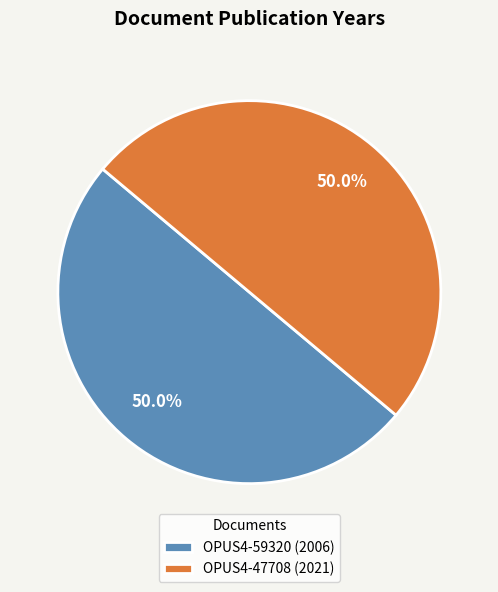

Approximately how many times larger is the value at OPUS4-47708 (2021) compared to OPUS4-59320 (2006)?

1.0